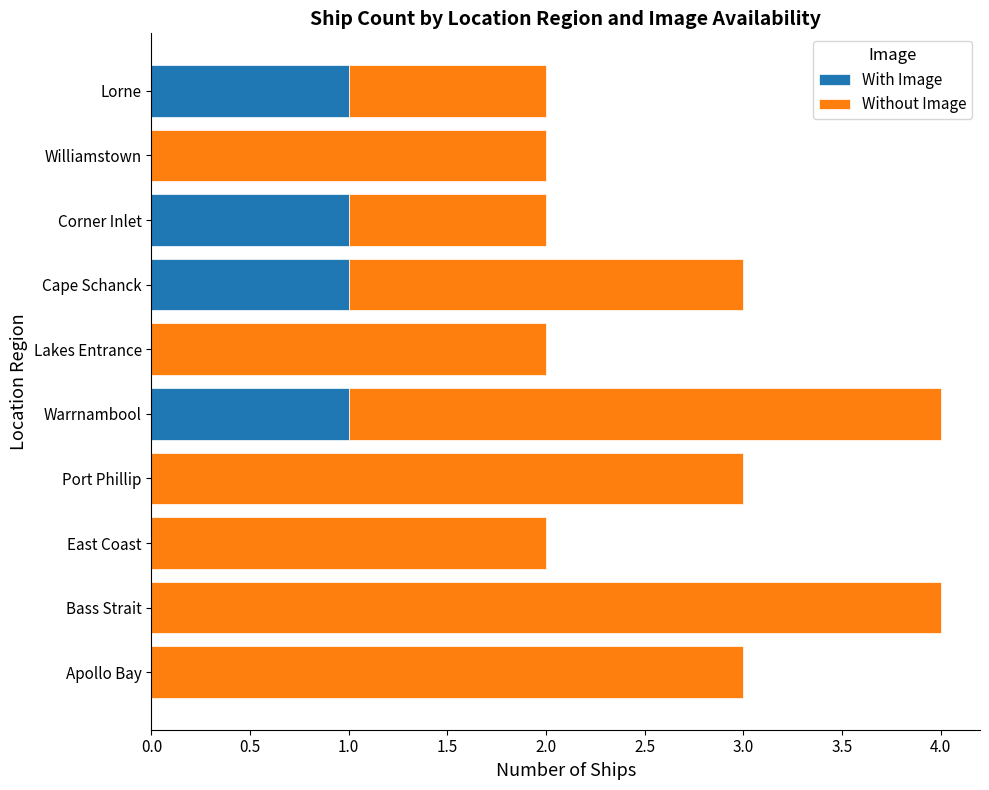

What is the total value across all series at Apollo Bay?

3